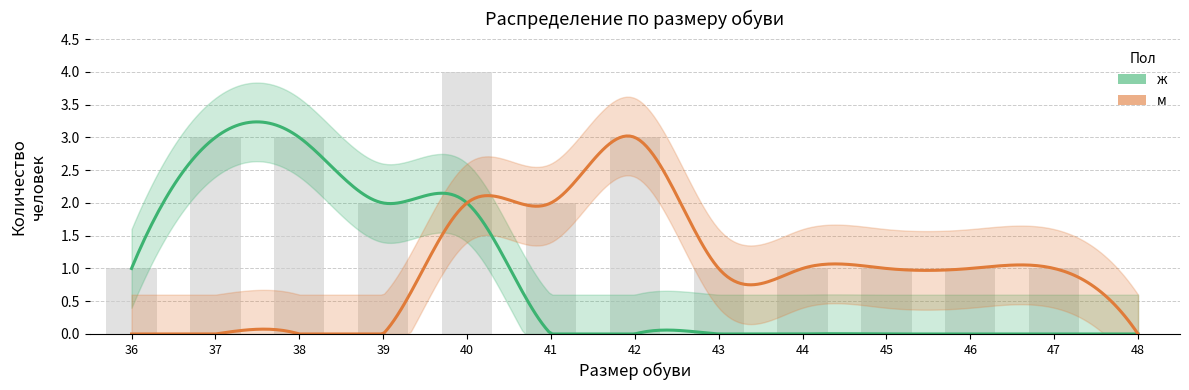

What is the difference between the second highest and second lowest values in the м series?

2